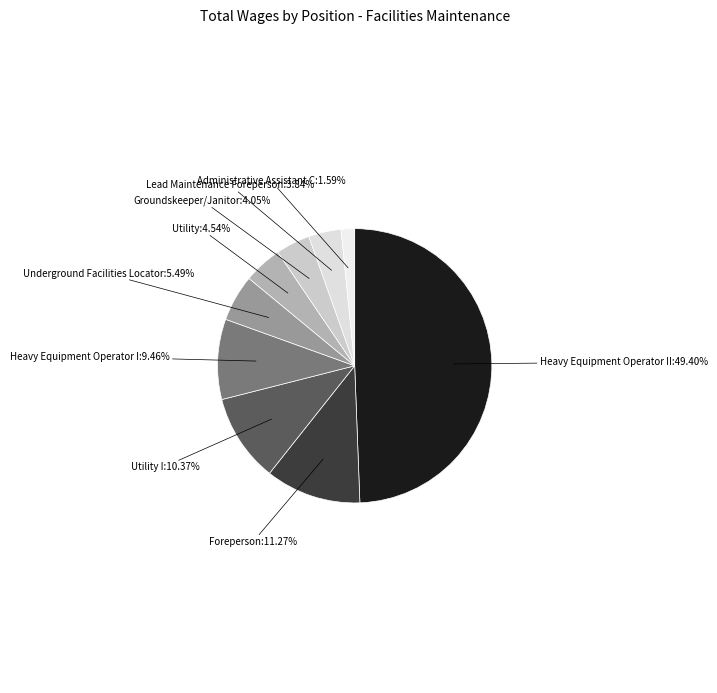

True or false: Heavy Equipment Operator I accounts for 9% of the total.

True